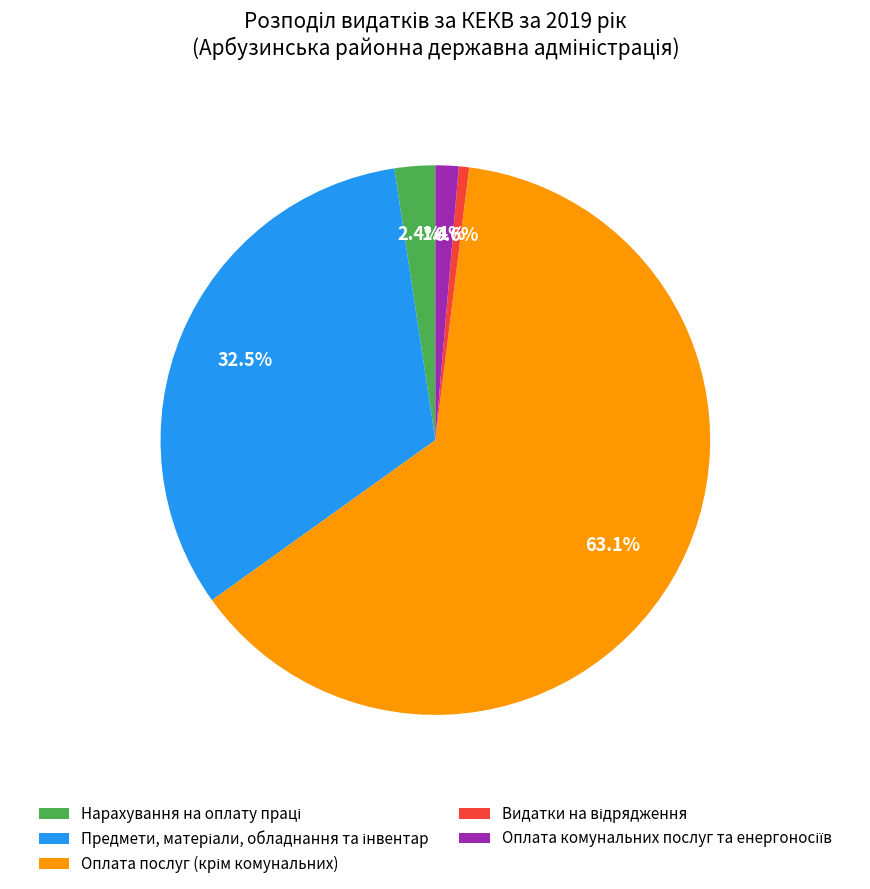

How many slices are in this pie chart?

5